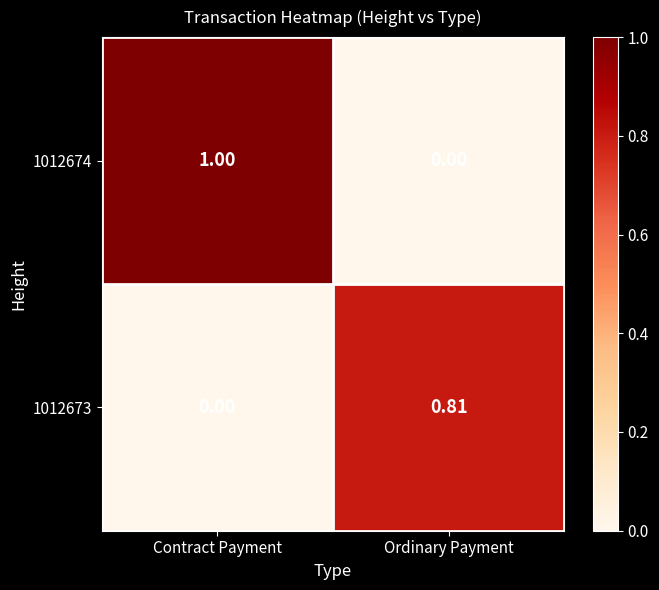

At which label is 1012673 closest to 0?

Contract Payment